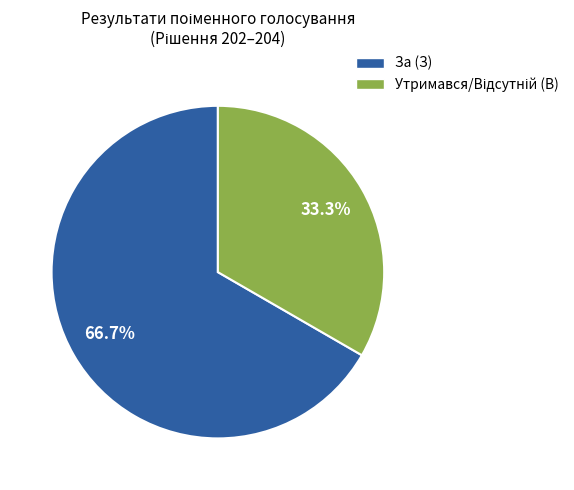

The За (З) slice represents 67% of the pie. True or false?

True